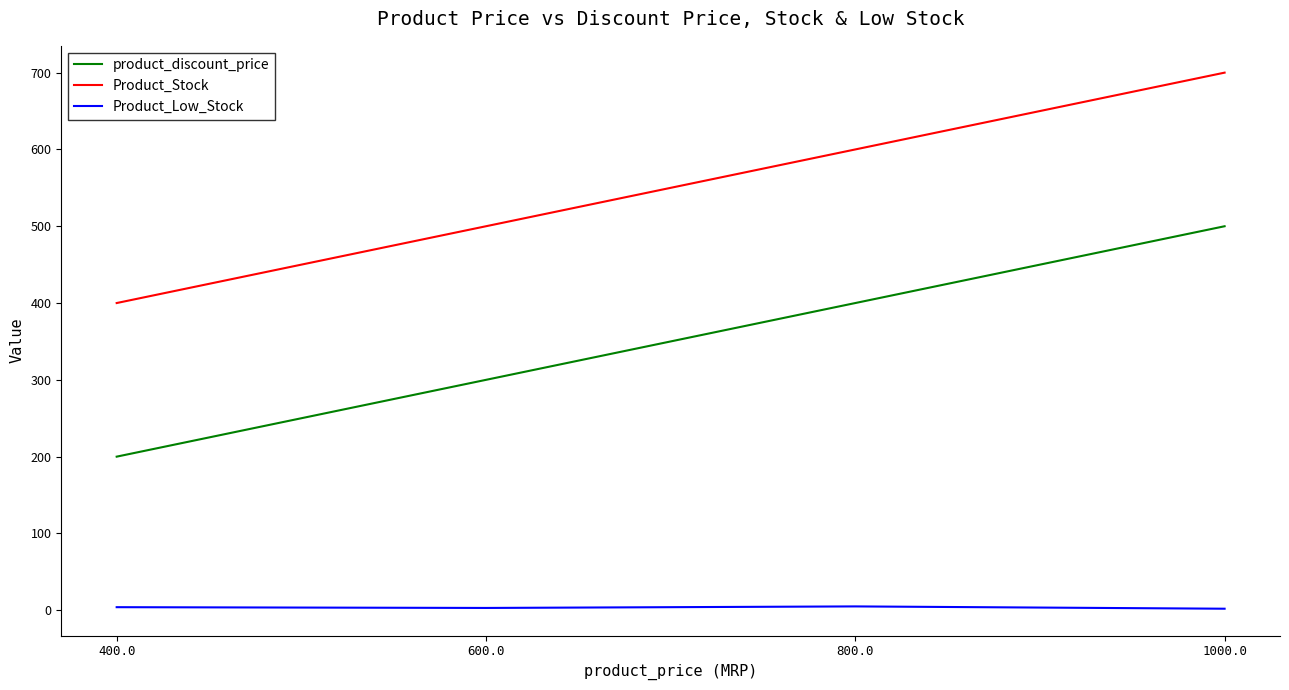

Where is Product_Stock nearest to the value 550?

600.0